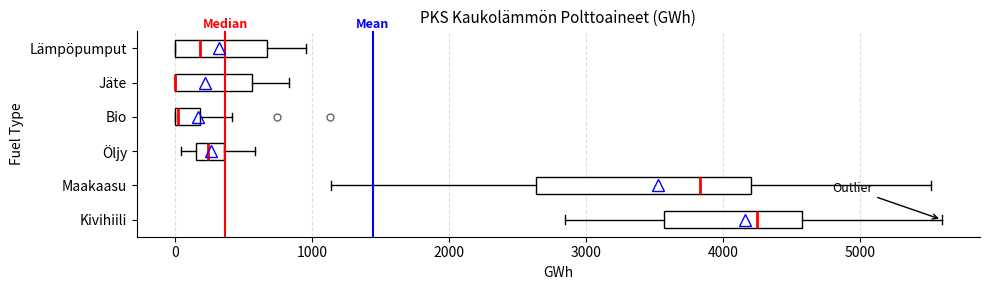

Where is the left edge of the box for Jäte on the x-axis? The values are not printed on the chart, so give them approximately, as read against the axis.

0